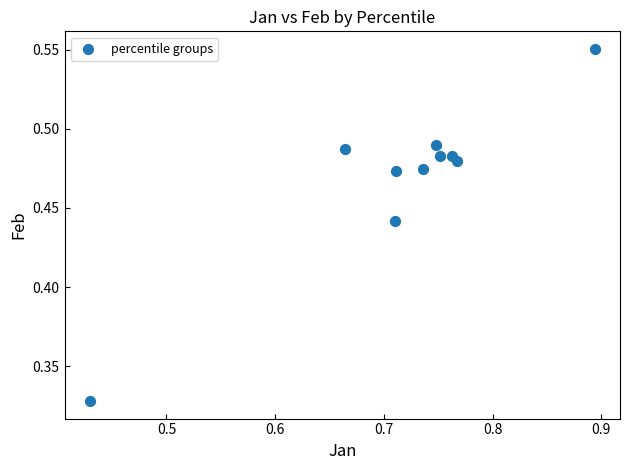

What is the average X value?

0.7